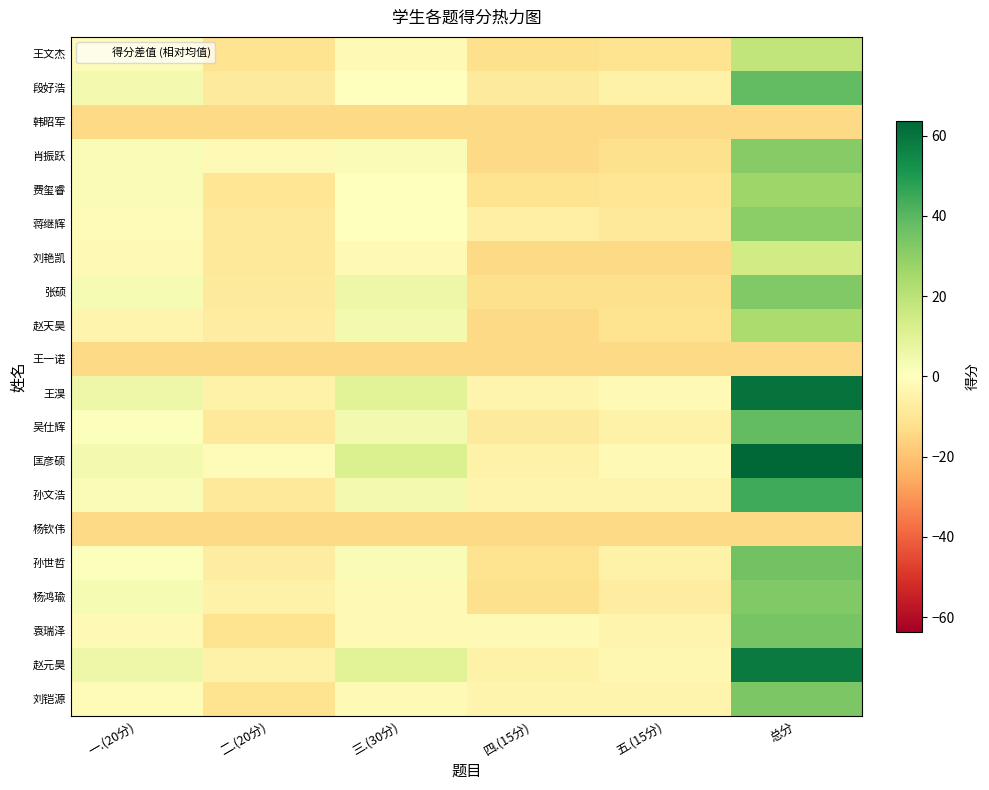

What is the smallest value displayed?

-14.4